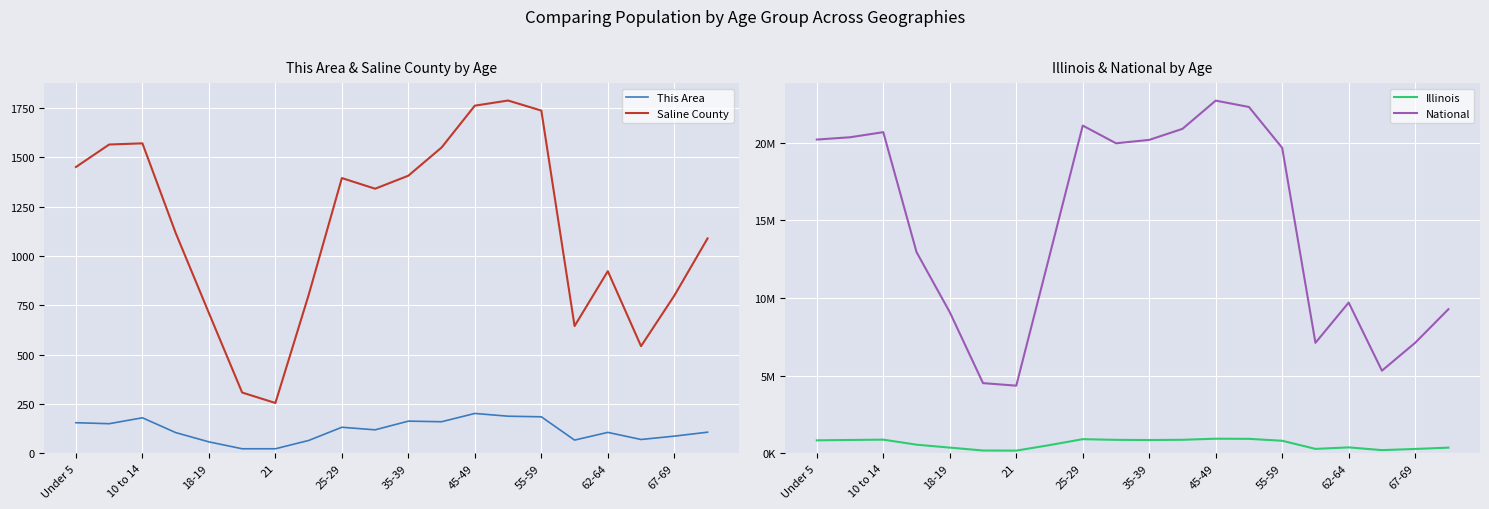

Does the chart display data point markers on the line(s)?

No